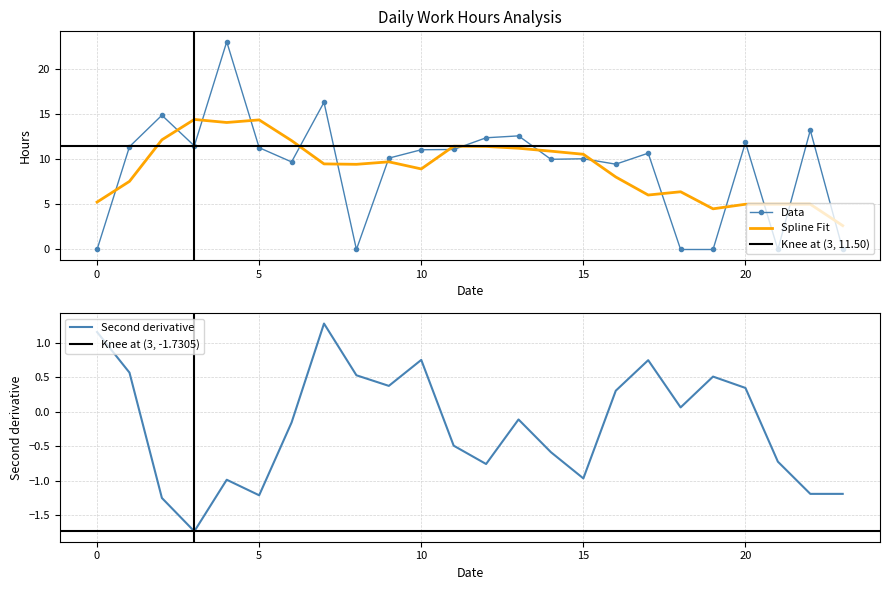

The value of Spline Fit at 0 is 1.4. True or false?

False